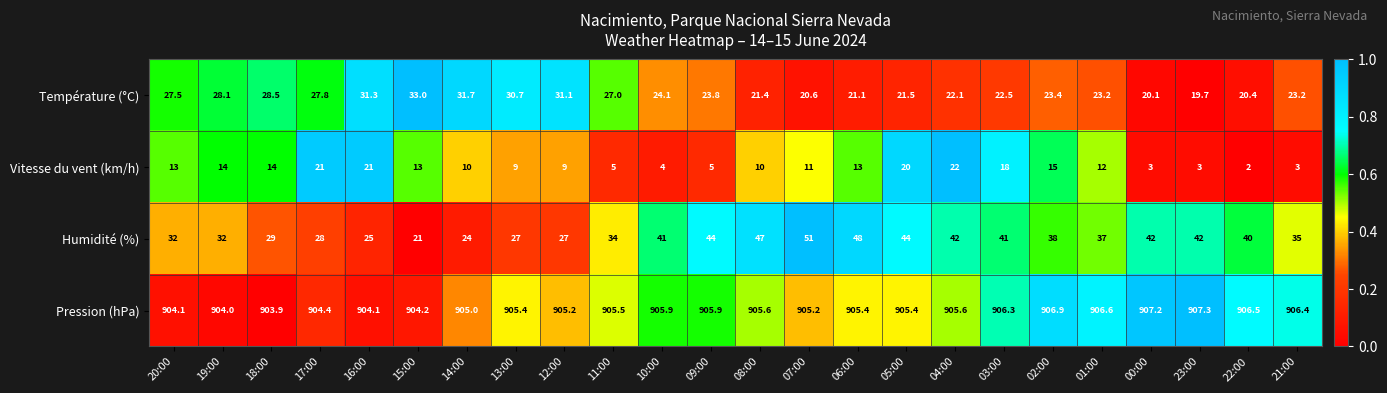

The Température (°C) series shows 8.4 at 19:00. True or false?

False